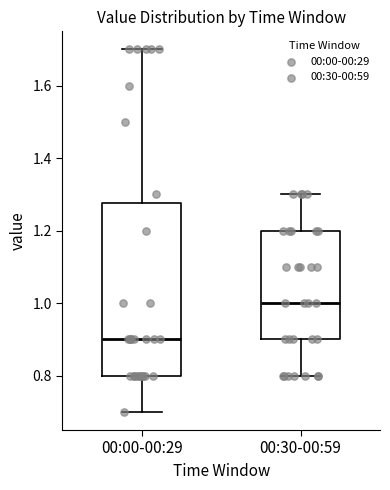

Which box's median line is the lowest?

00:00-00:29